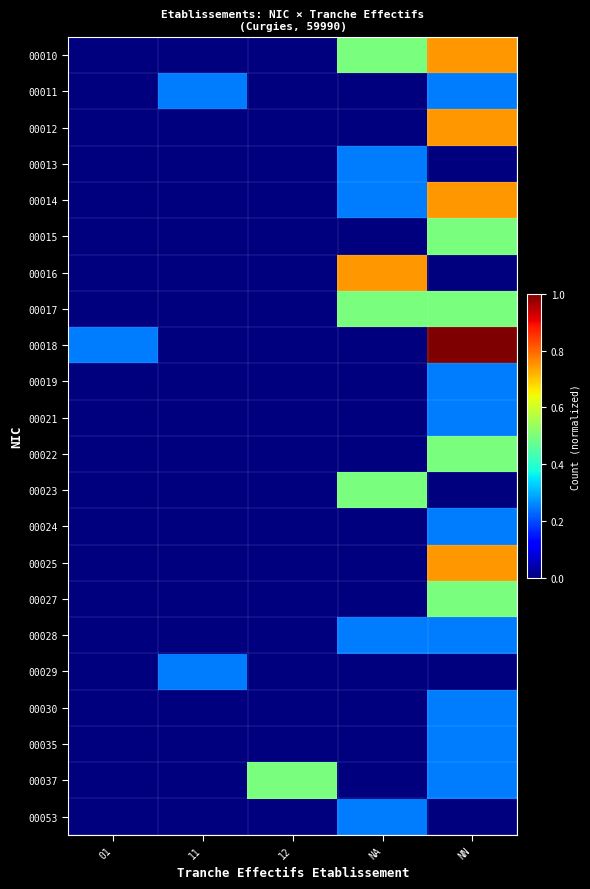

At how many categories does at least one series exceed 0?

5